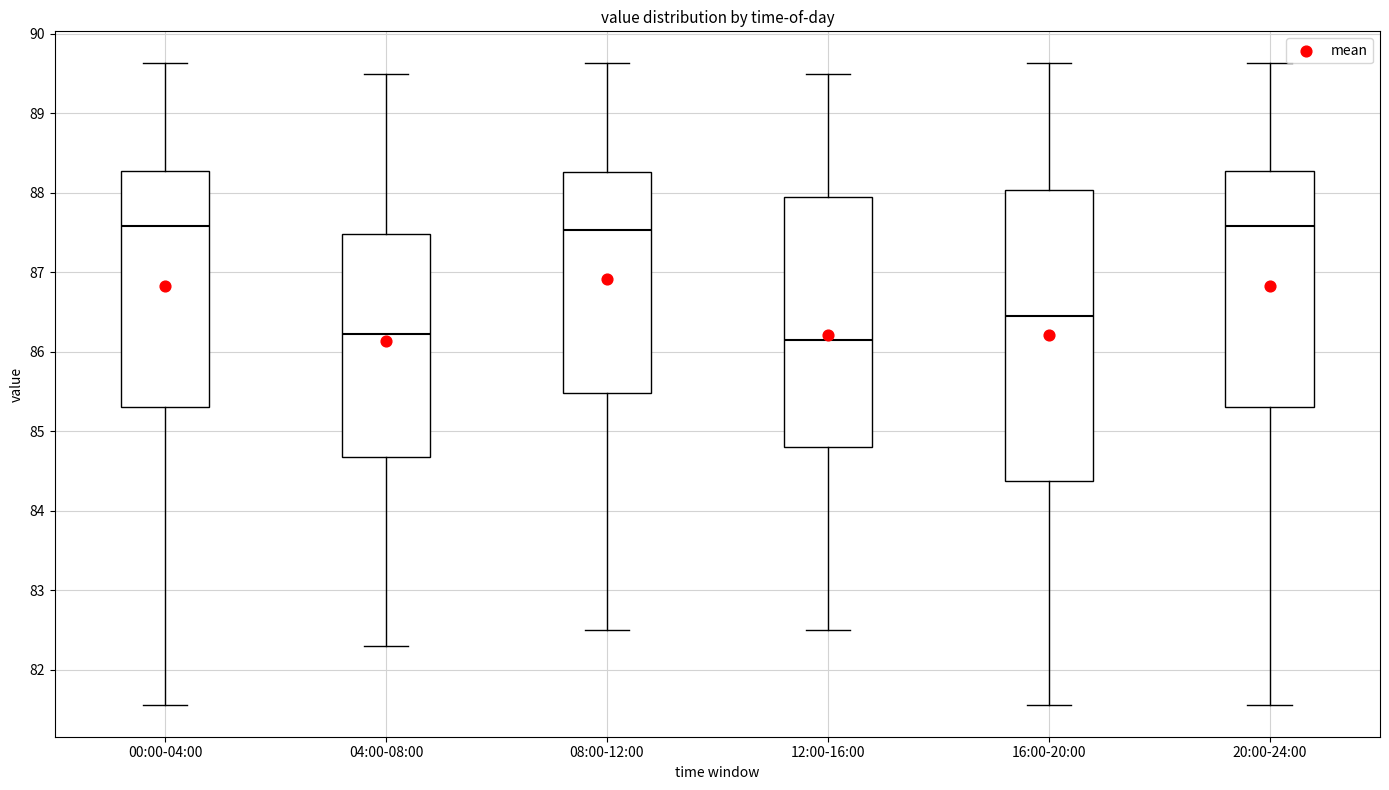

Where is the upper edge of the box for 20:00-24:00 on the y-axis? The values are not printed on the chart, so give them approximately, as read against the axis.

88.3